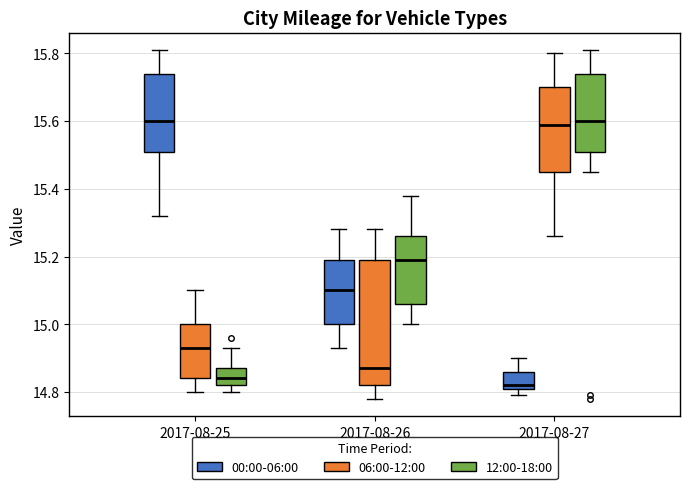

Reading left to right, transcribe this box plot: for each box, give where its median line is, the range the box spans, and where its two whiskers end, as read against the y-axis. The values are not printed on the chart, so give them approximately, as read against the axis.

2017-08-25 (00:00-06:00): median 15.60, box 15.52 to 15.74, whiskers 15.32 to 15.82
2017-08-25 (06:00-12:00): median 14.94, box 14.84 to 15.00, whiskers 14.80 to 15.10
2017-08-25 (12:00-18:00): median 14.84, box 14.82 to 14.88, whiskers 14.80 to 14.94
2017-08-26 (00:00-06:00): median 15.10, box 15.00 to 15.20, whiskers 14.94 to 15.28
2017-08-26 (06:00-12:00): median 14.88, box 14.82 to 15.20, whiskers 14.78 to 15.28
2017-08-26 (12:00-18:00): median 15.20, box 15.06 to 15.26, whiskers 15.00 to 15.38
2017-08-27 (00:00-06:00): median 14.82 (just above the box's lower edge), box 14.82 to 14.86, whiskers 14.80 to 14.90
2017-08-27 (06:00-12:00): median 15.60, box 15.46 to 15.70, whiskers 15.26 to 15.80
2017-08-27 (12:00-18:00): median 15.60, box 15.52 to 15.74, whiskers 15.46 to 15.82